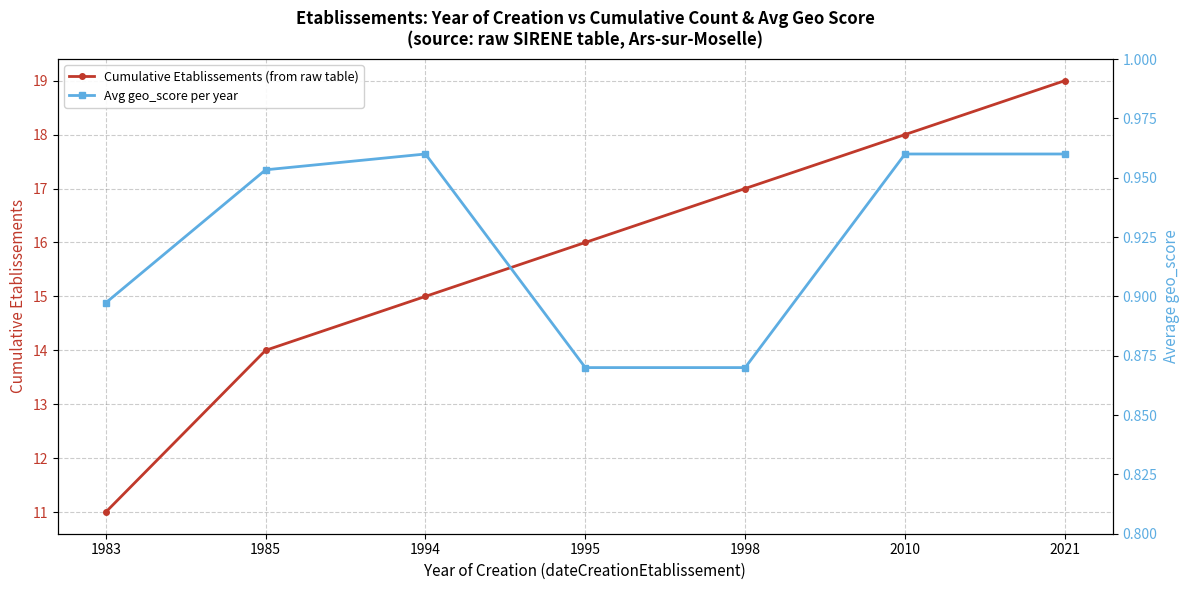

What is the total value across all series at 1985?

15.0